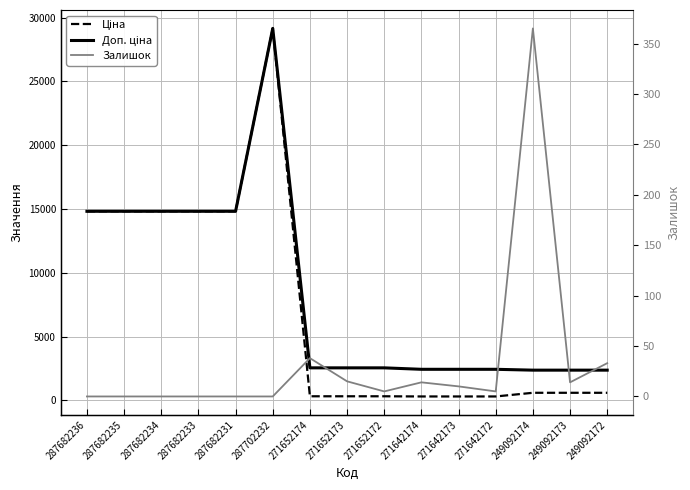

In Доп. ціна, how many points are higher than both neighbors (excluding endpoints)?

1